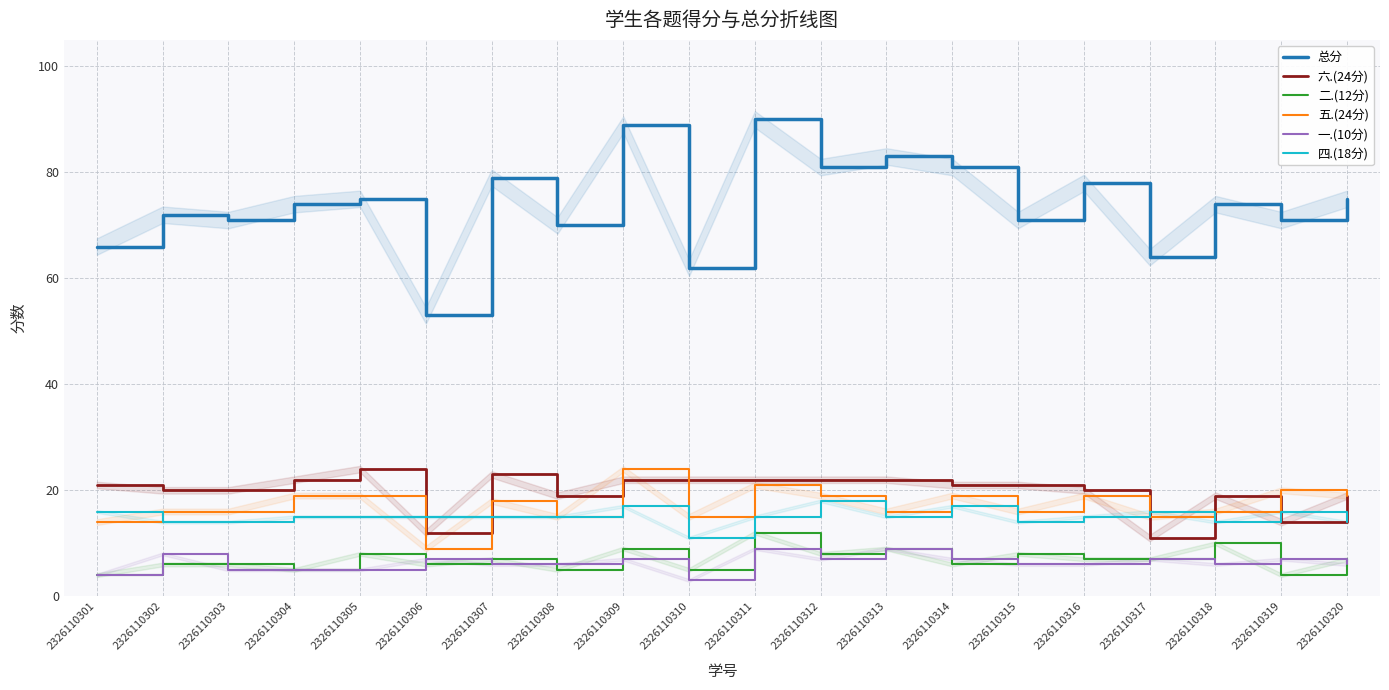

At how many categories does at least one series exceed 76?

7